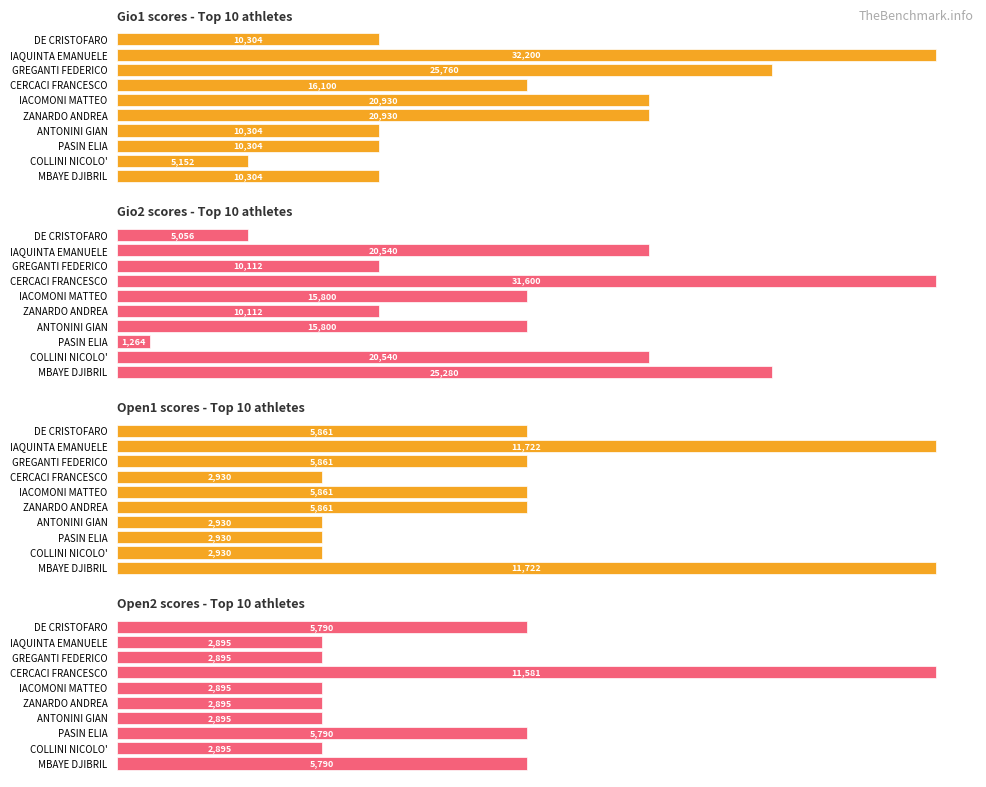

At how many categories does at least one series exceed 26356?

2